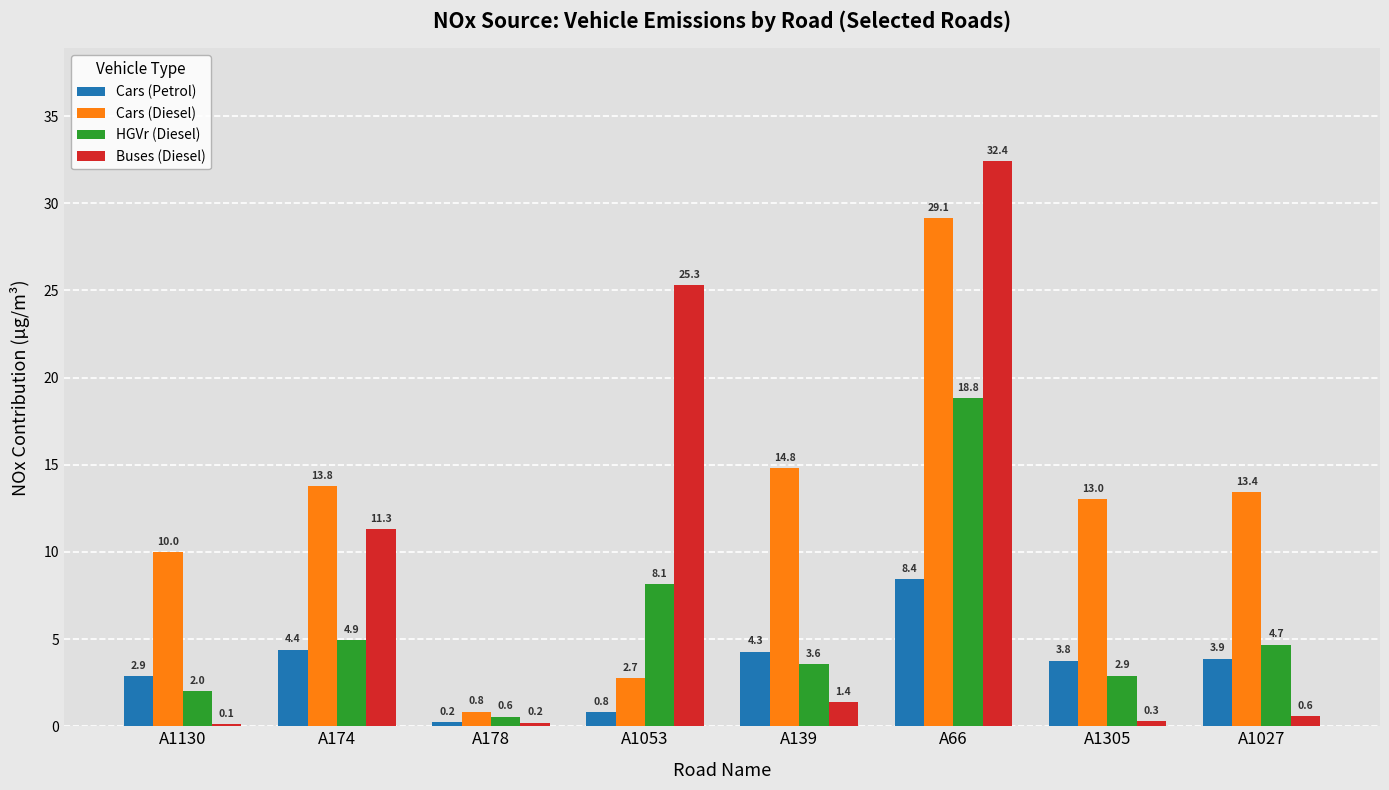

Between A139 and A1027, which series saw the biggest shift?

Cars (Diesel)